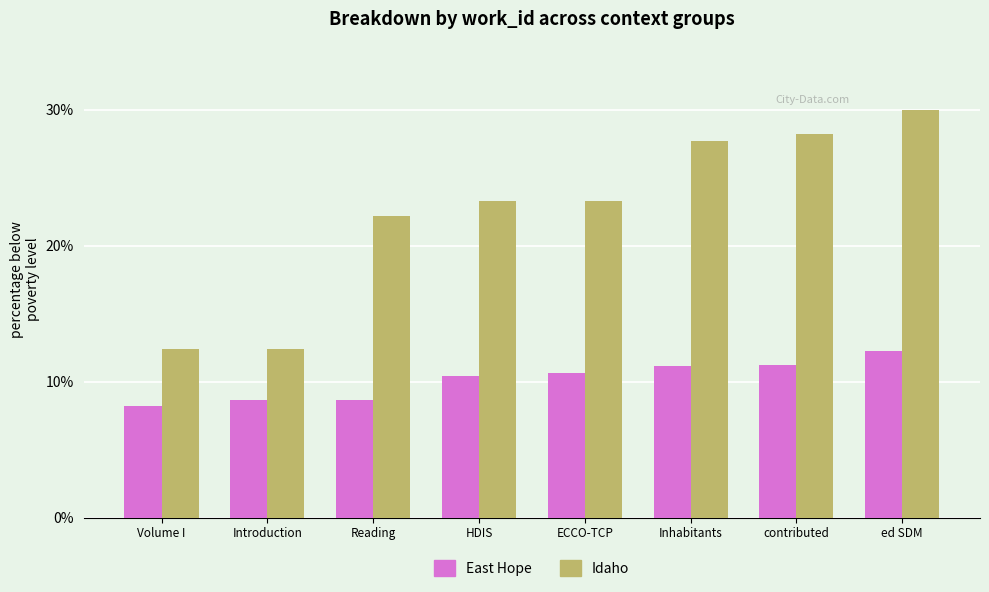

What is the difference between the maximum and second lowest values in the Idaho series?

17.6